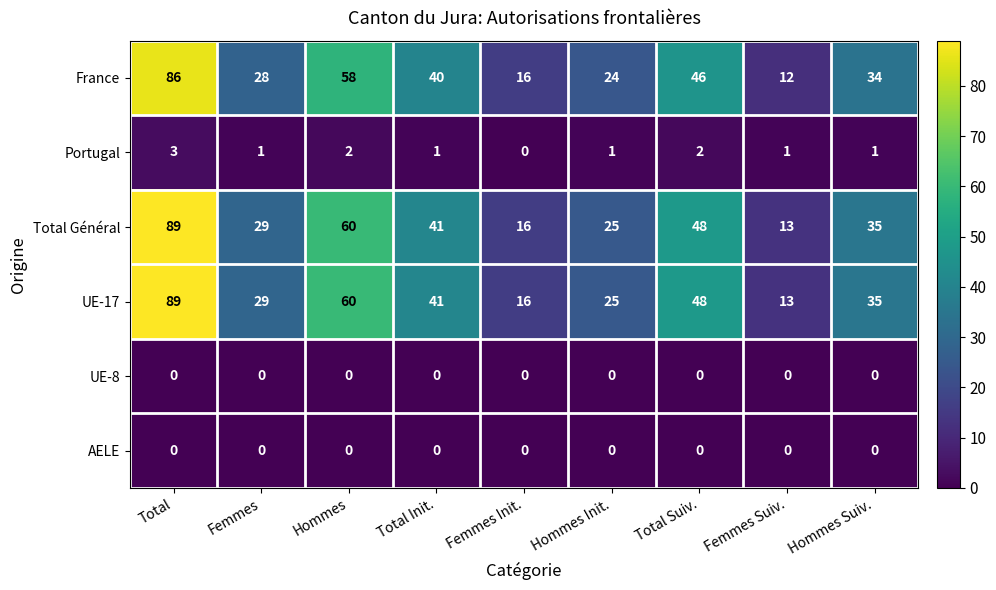

What is the approximate value of Total Général at Femmes, to the nearest 10?

30